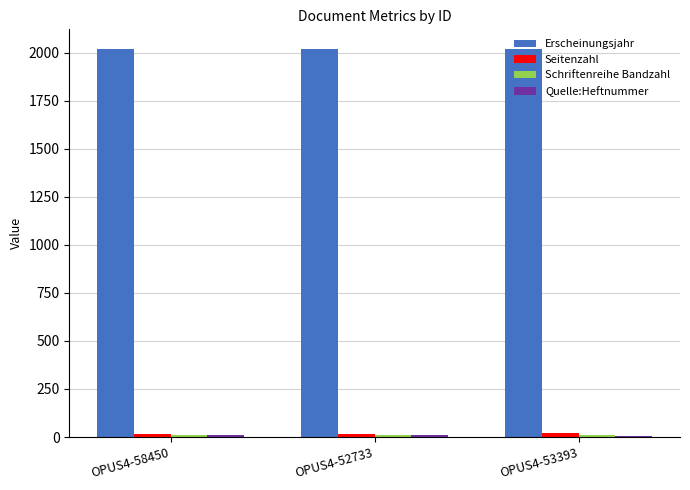

Which series has the largest total across all categories?

Erscheinungsjahr